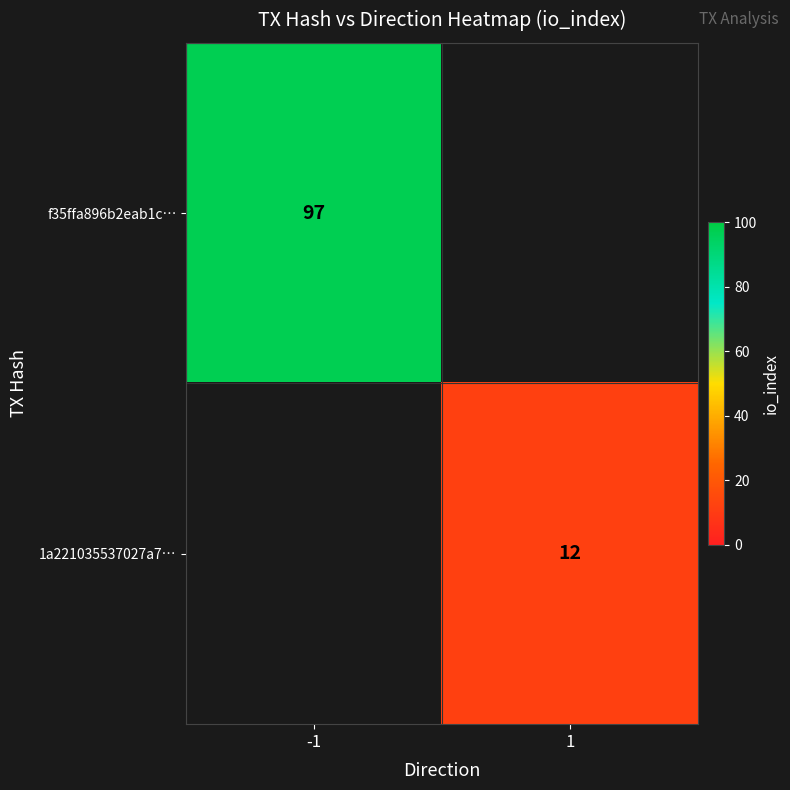

The value of 1a221035537027a7… at 1 is 21. True or false?

False